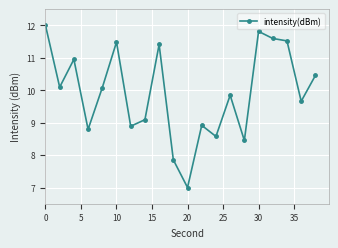

What is the value of the 4th point from the left?

8.8